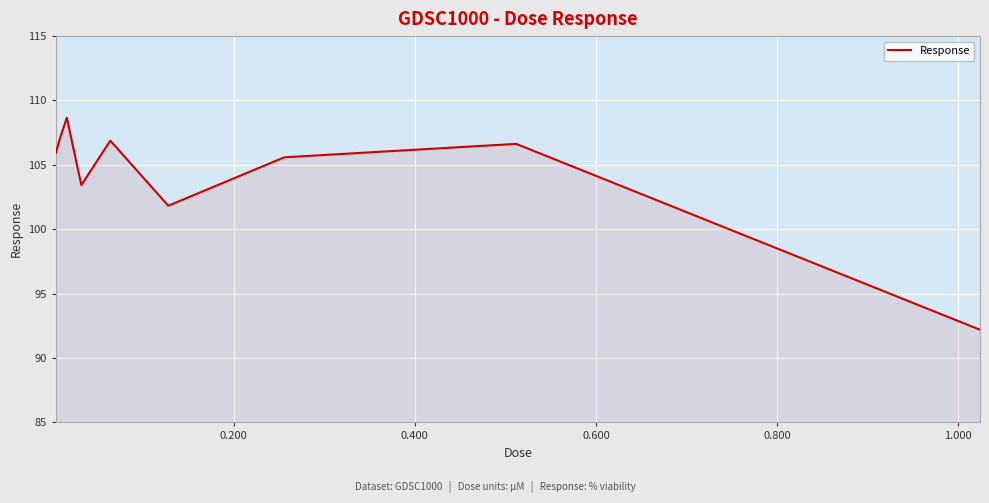

What is the maximum value shown in the chart?

108.7